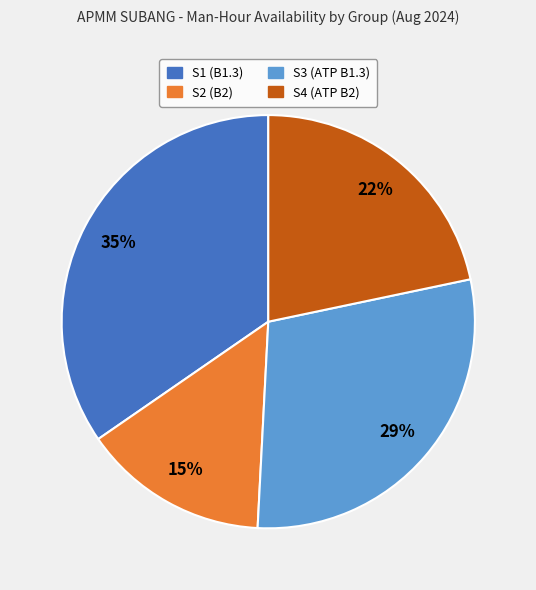

Which category has the biggest portion of the pie?

S1 (B1.3)